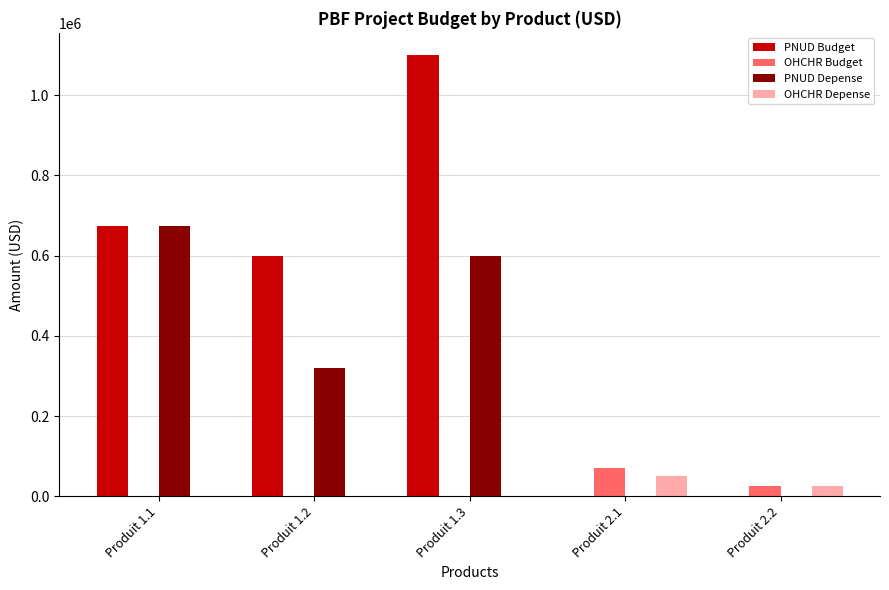

The value of PNUD Budget at Produit 2.2 is 568665.4. True or false?

False